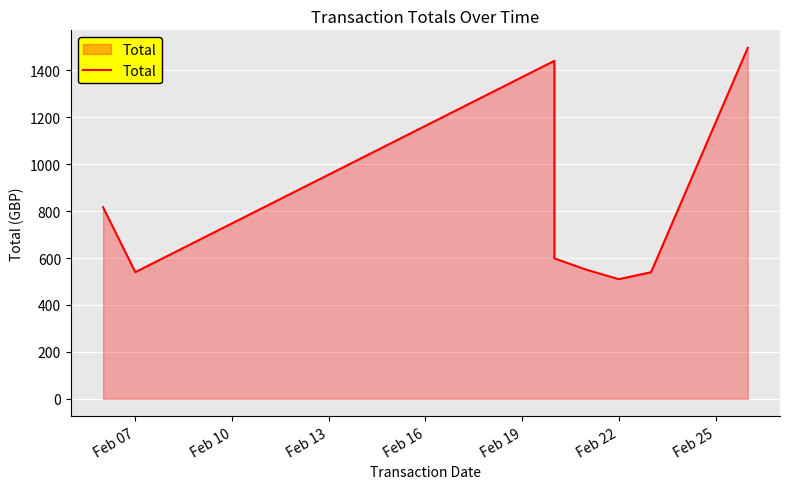

What is the minimum value shown in the chart?

510.0